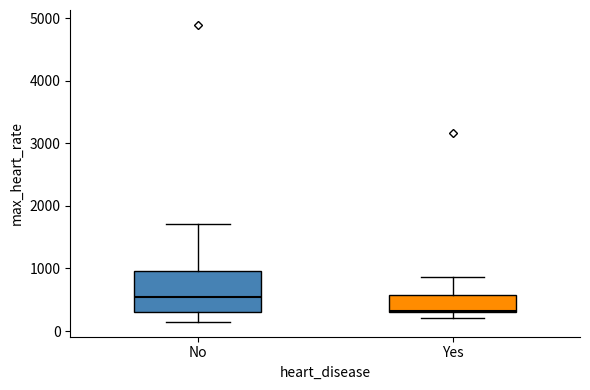

Which box's median line is the highest?

No